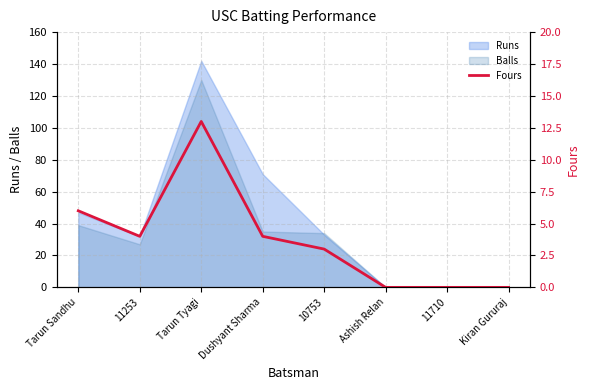

Reading right to left, extract all data points from this chart.

Kiran Gururaj=0	11710=0	Ashish Relan=0	10753=3	Dushyant Sharma=4	Tarun Tyagi=13	11253=4	Tarun Sandhu=6